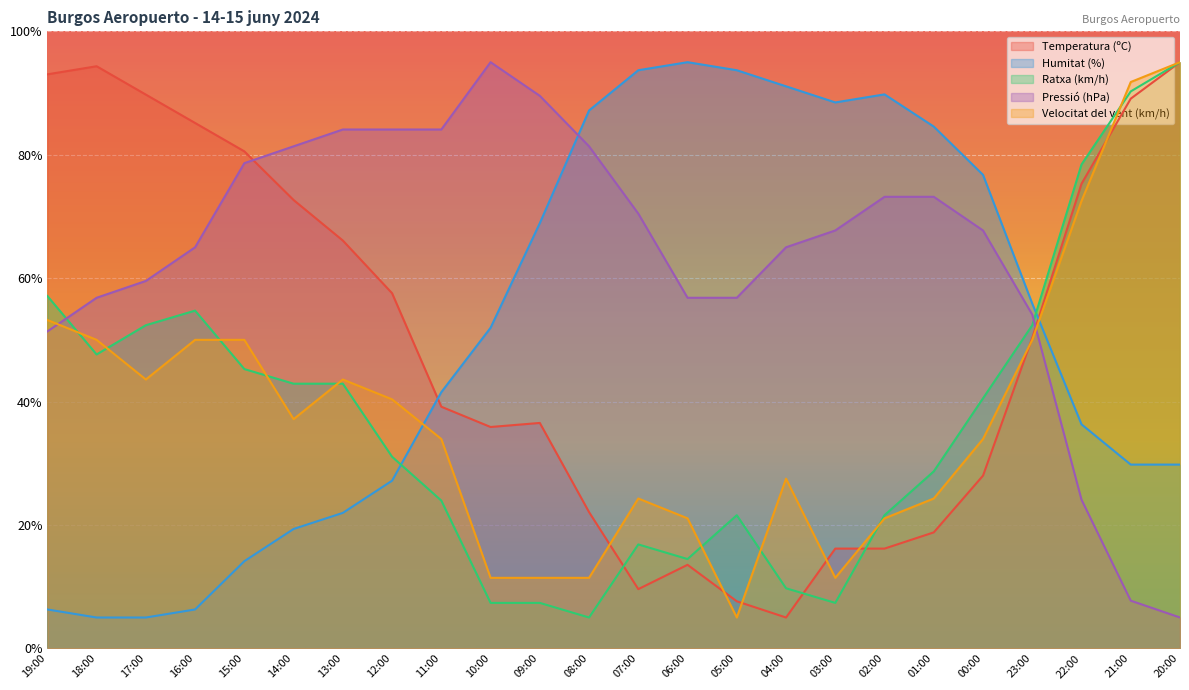

How many intersections are there between Humitat (%) and Temperatura (ºC)?

2